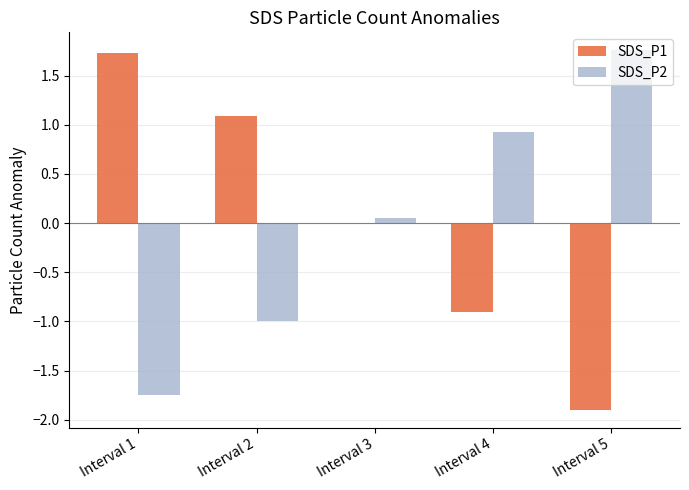

Where does the SDS_P2 series first go above 0?

Interval 3